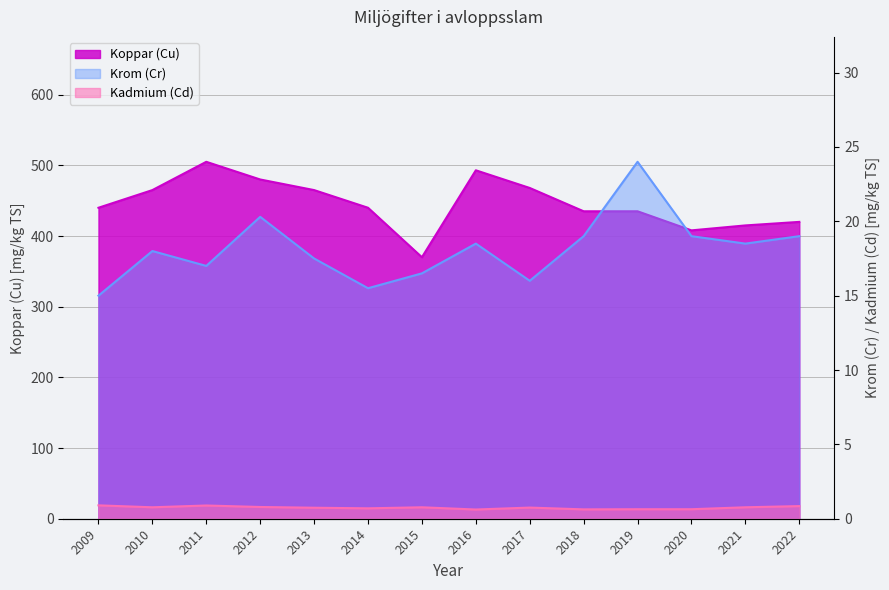

How many values in the Koppar (Cu) series exceed 440?

6